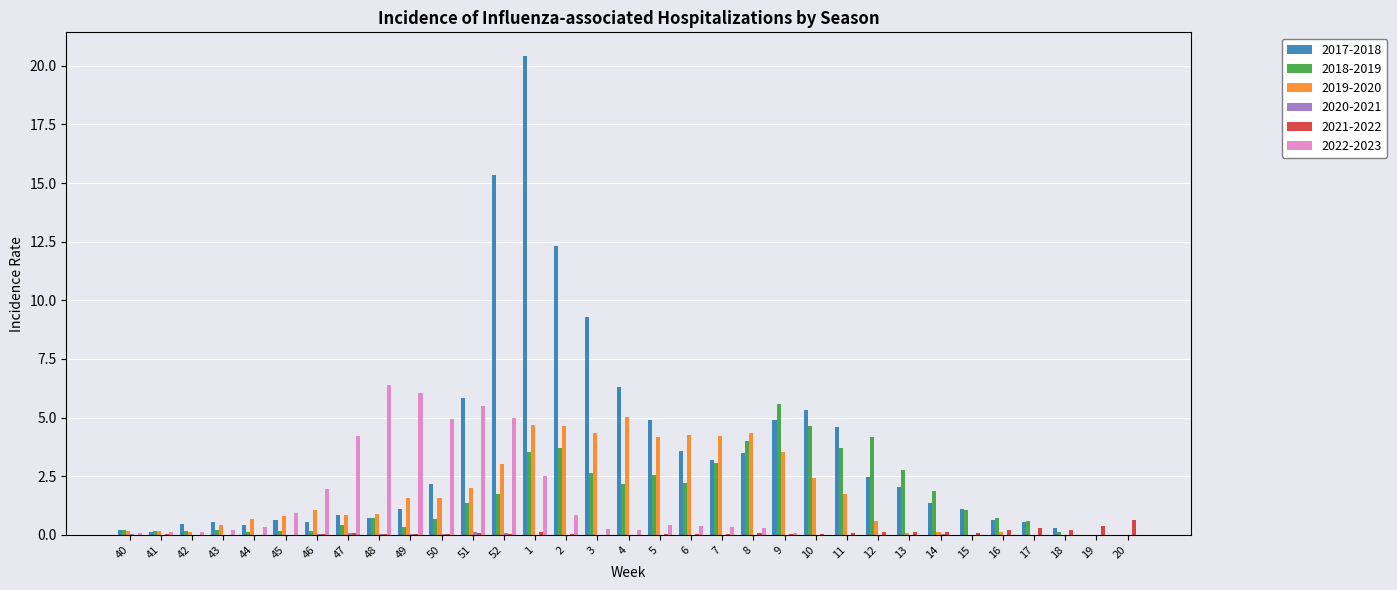

The value of 2018-2019 at 12 is 4.2. True or false?

True